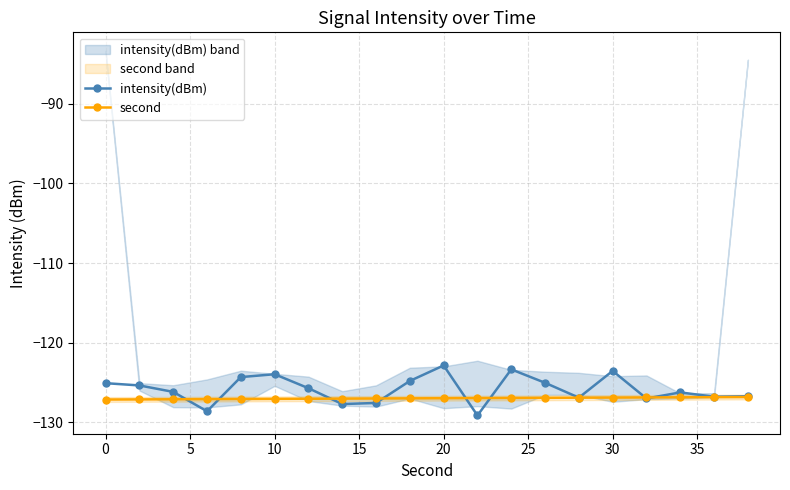

In intensity(dBm), how many points are lower than both neighbors (excluding endpoints)?

6